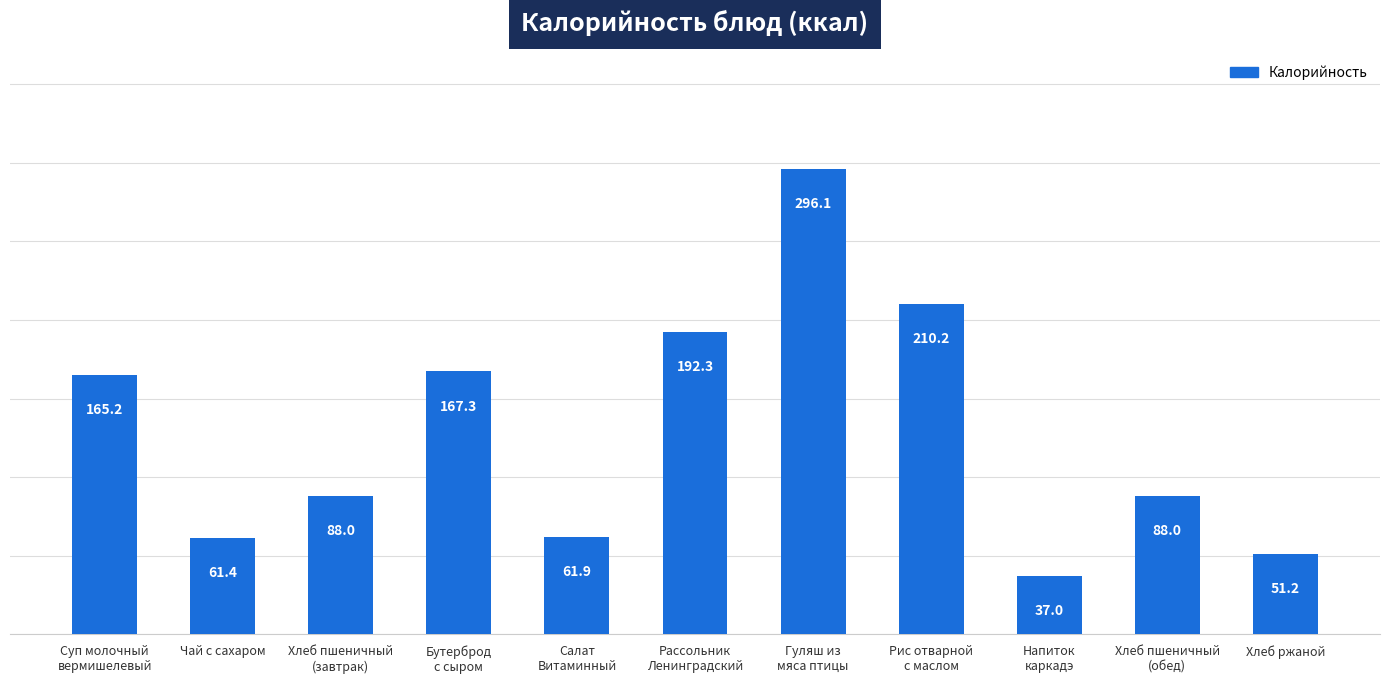

What is the difference between the maximum and second lowest values?

244.9